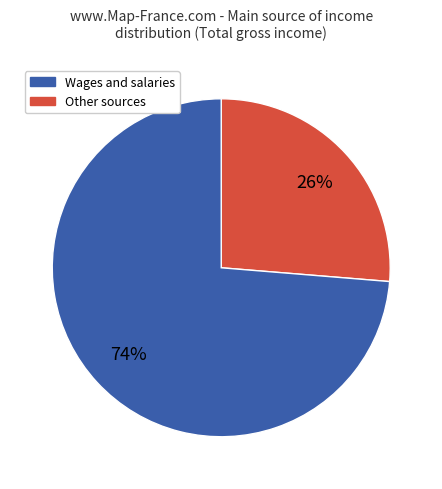

Does any single category account for the majority?

Yes